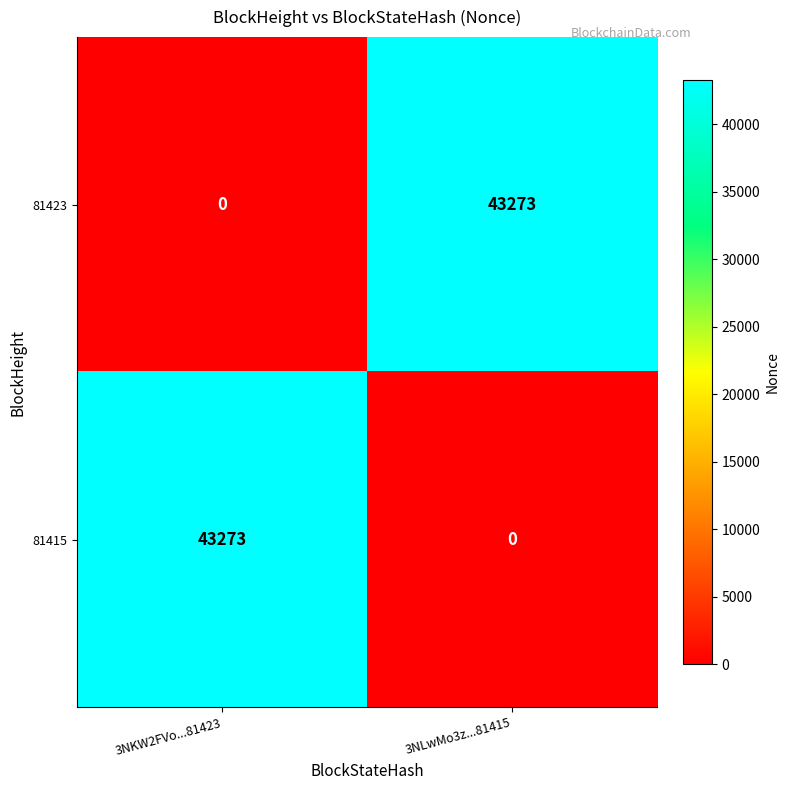

The 81415 series shows 0 at 3NLwMo3z...81415. True or false?

True